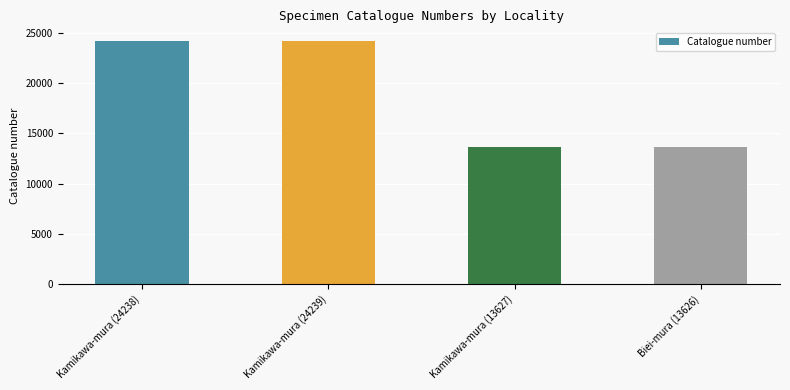

What is the ratio of the value at Kamikawa-mura (24238) to the value at Kamikawa-mura (24239)?

1.0